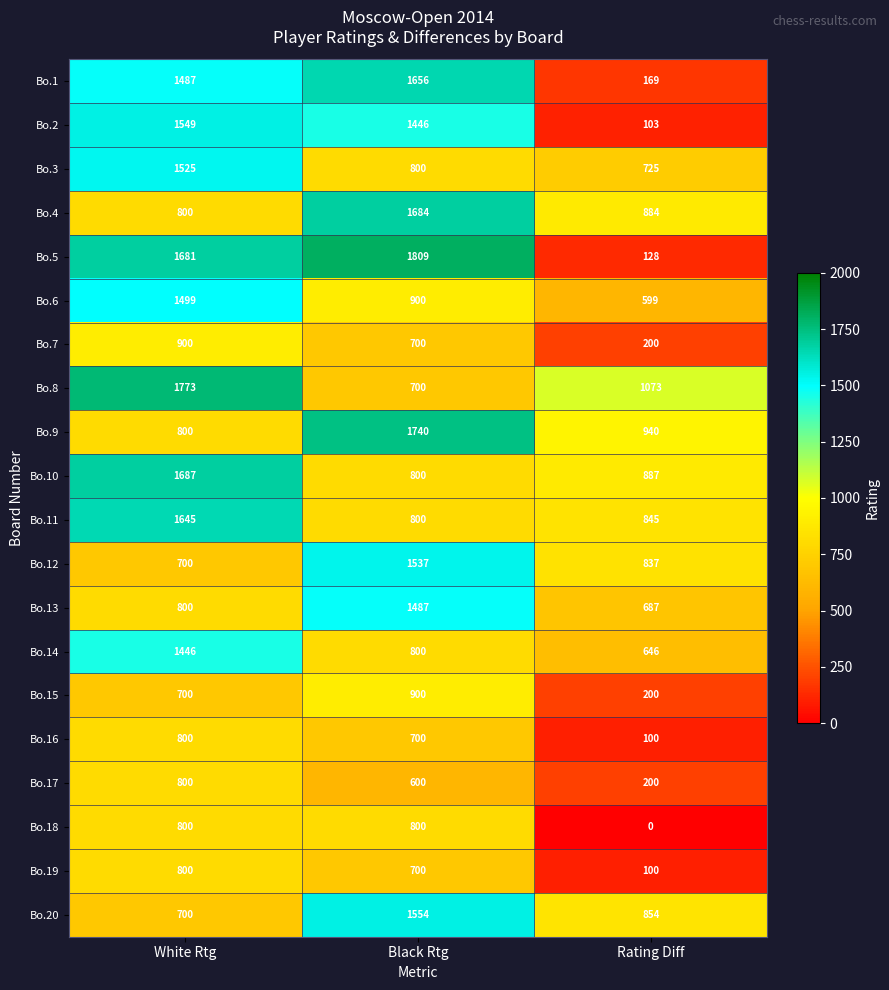

True or false: Bo.1 has a value of 56 at Rating Diff.

False